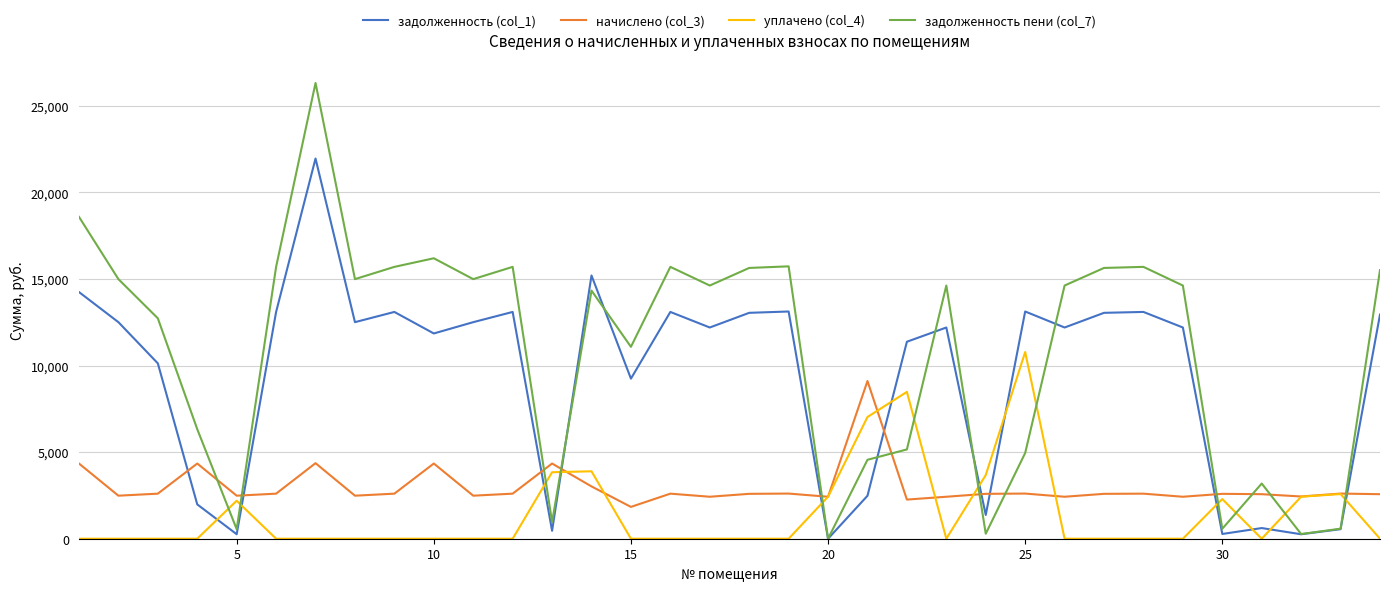

Does the chart display data point markers on the line(s)?

No